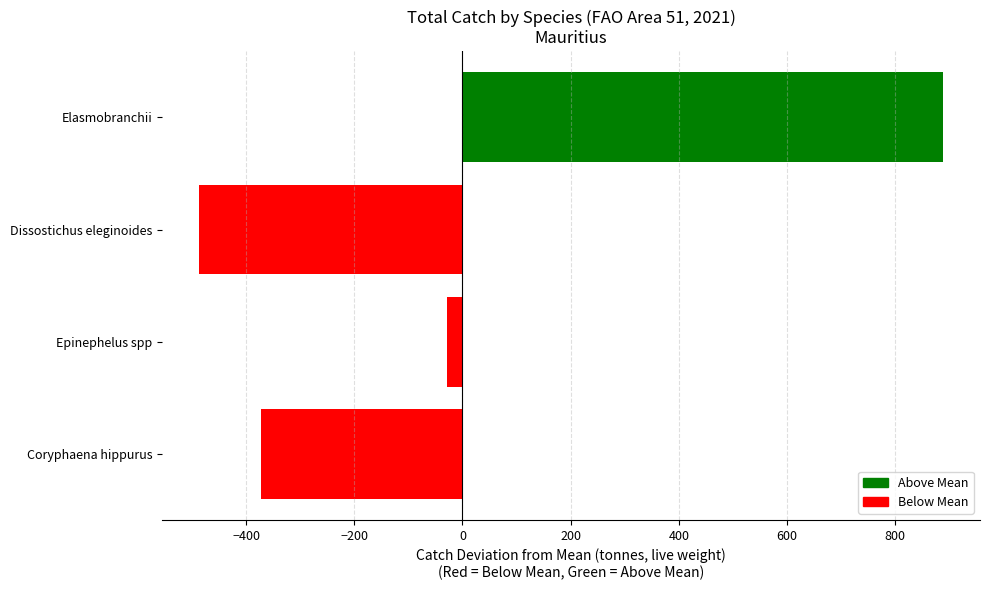

Which label corresponds to the smallest value in the chart?

Dissostichus eleginoides